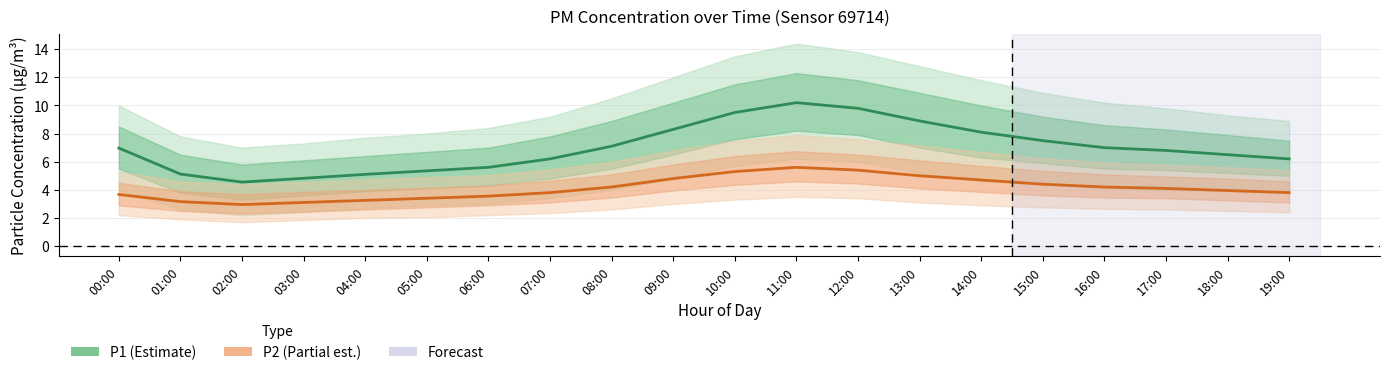

Where is P1 (PM10) nearest to the value 7?

16:00